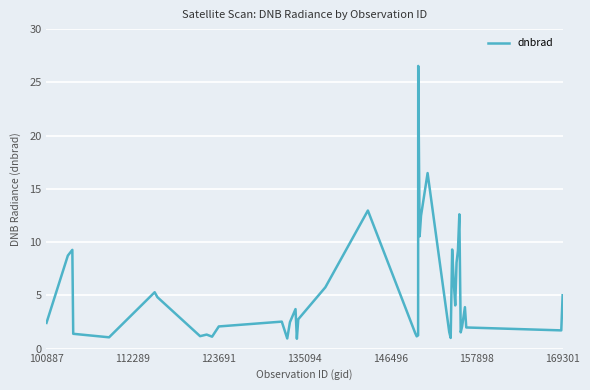

How many categories are shown in the chart?

40